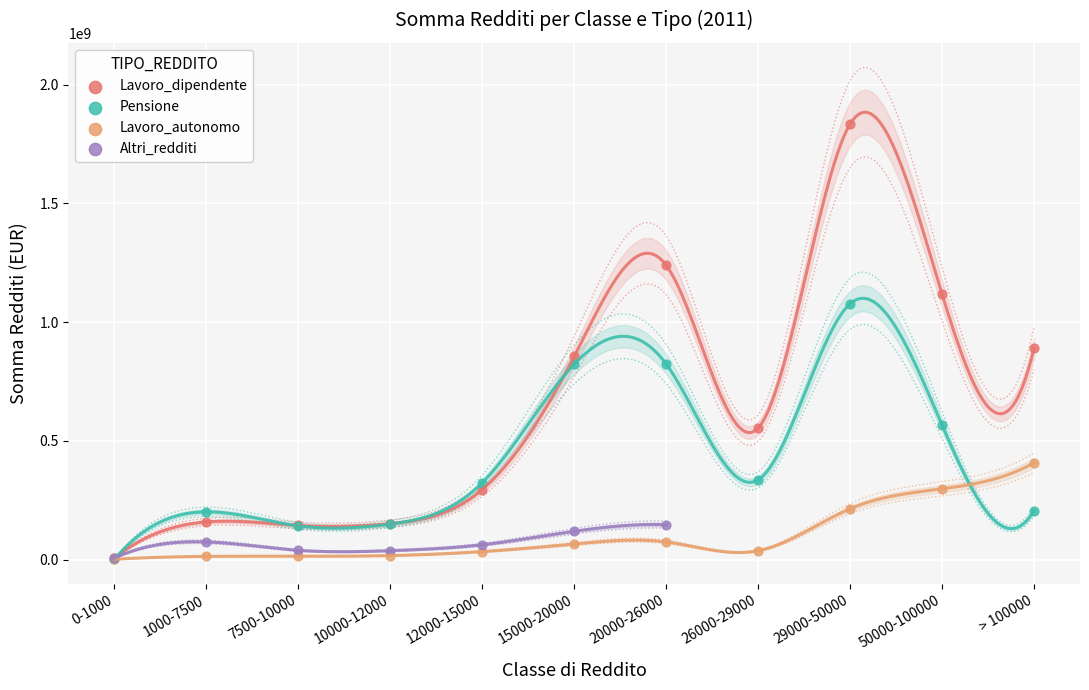

Which series has the largest total across all categories?

Lavoro_dipendente